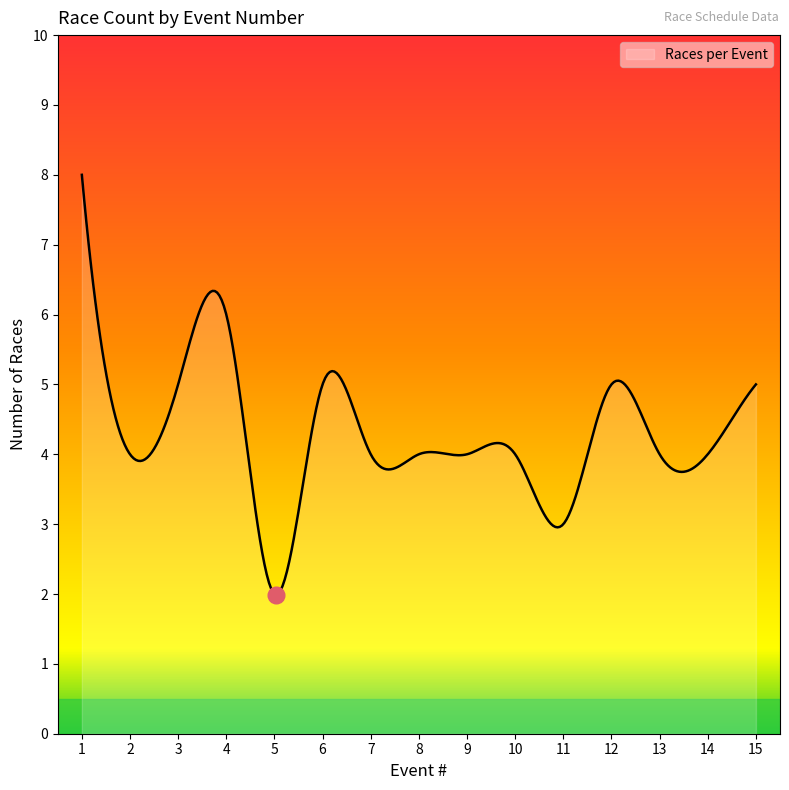

What is the maximum value shown in the chart?

8.0